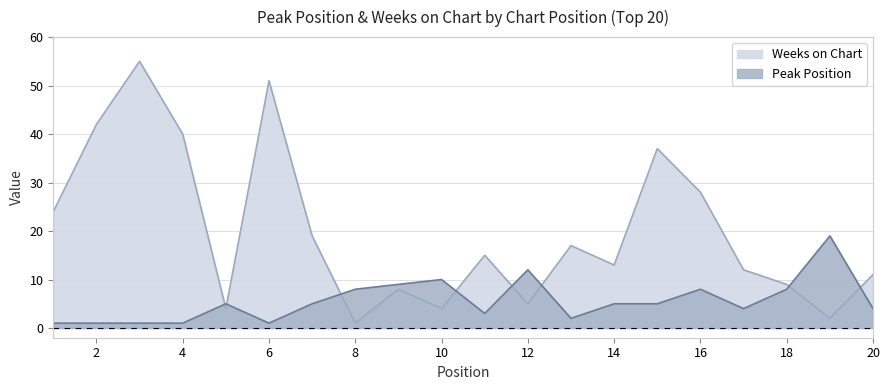

In Weeks on Chart, how many points are lower than both neighbors (excluding endpoints)?

6